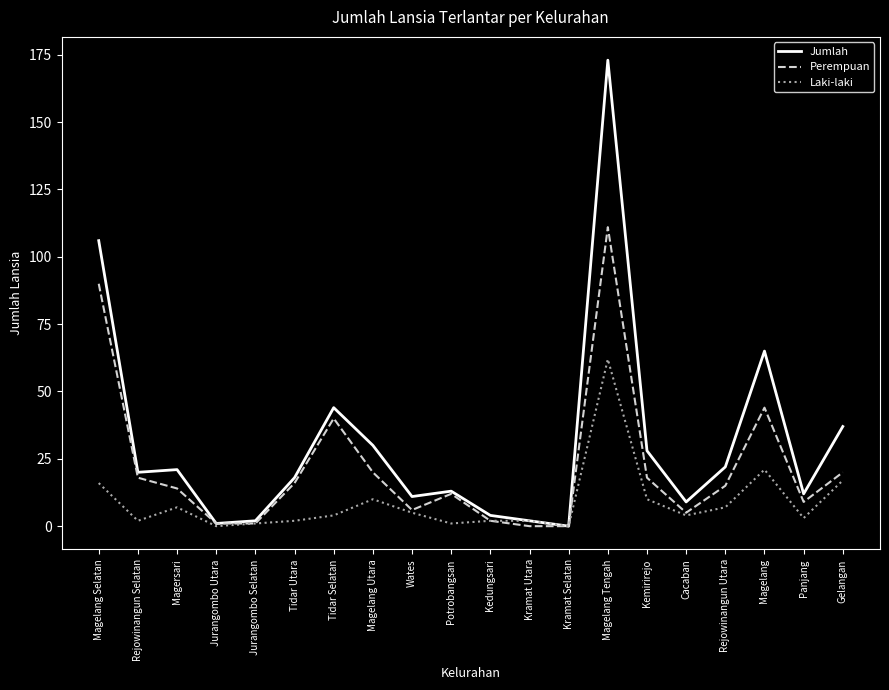

Rank the series at Magelang from lowest to highest value.

Laki-laki, Perempuan, Jumlah